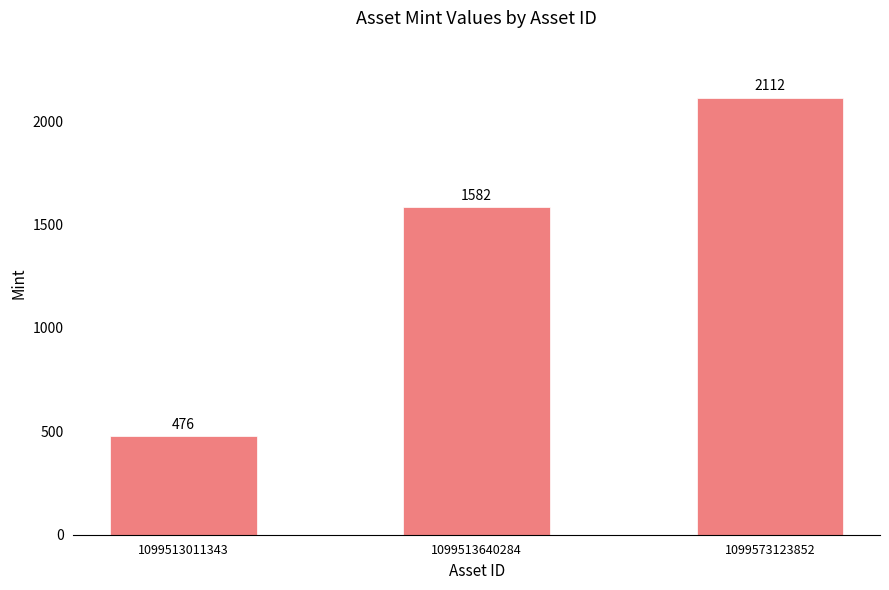

What is the difference between the values at 1099513640284 and 1099513011343?

1106